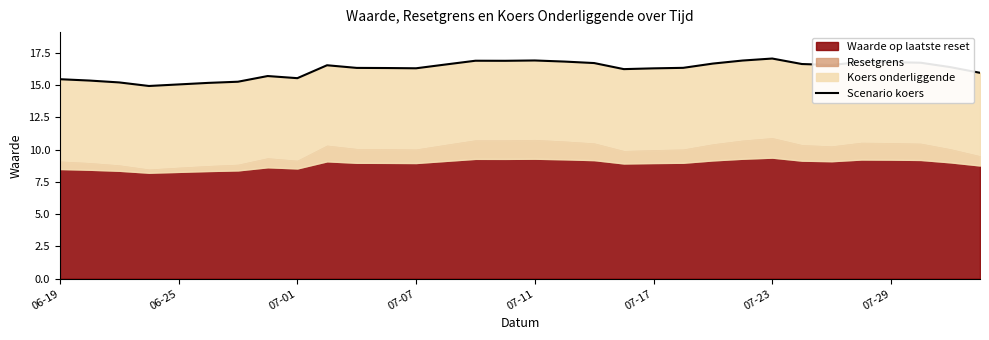

What is the average value?

16.2